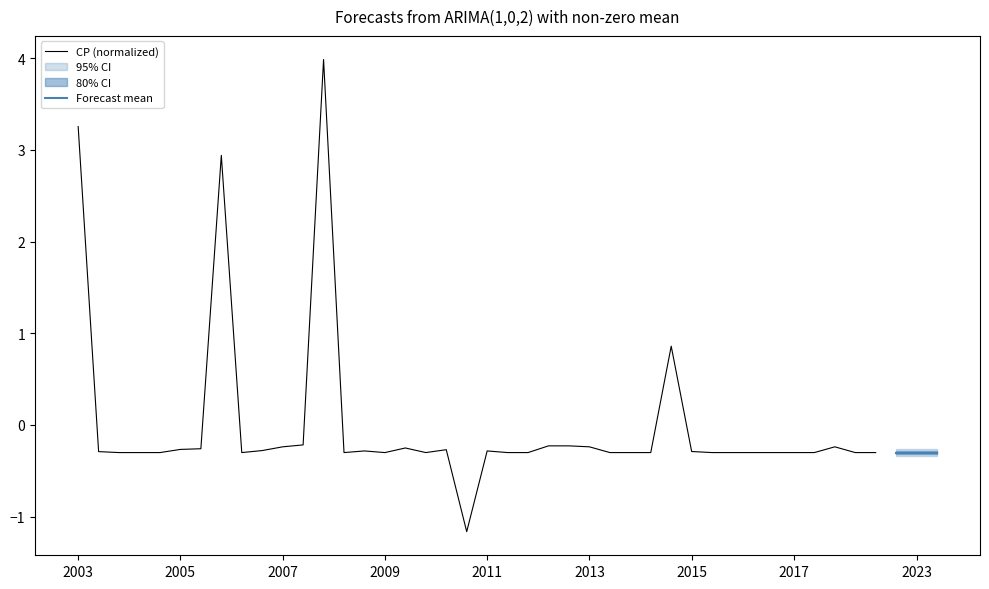

The value of CP (normalized) at 2013 is -0.2. True or false?

True